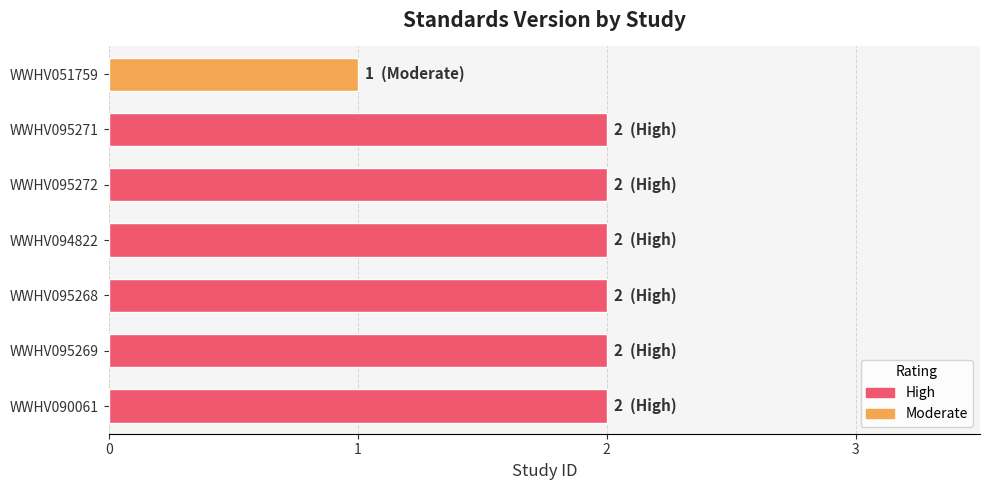

Which has a higher value, WWHV051759 or WWHV095268?

WWHV095268